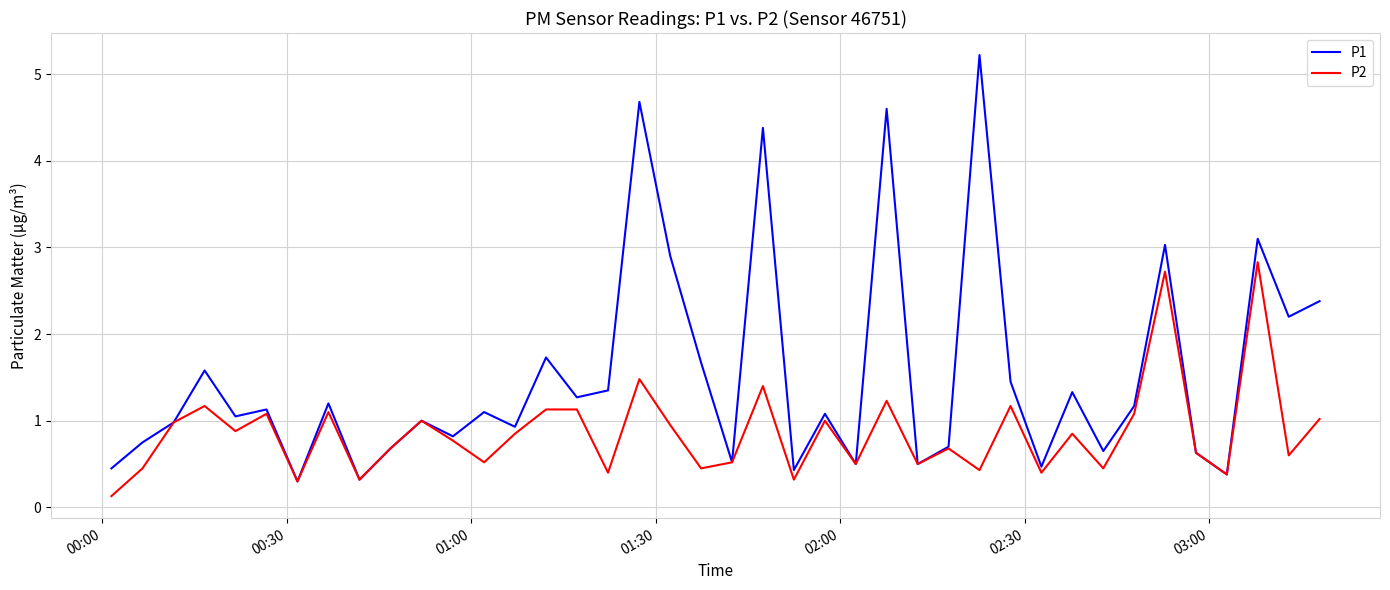

At how many categories does at least one series exceed 0?

40